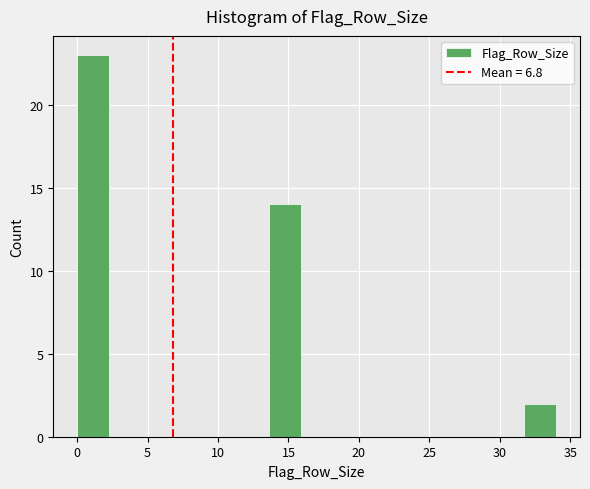

Over which range of the x-axis is the bar tallest?

0.0 to 2.5